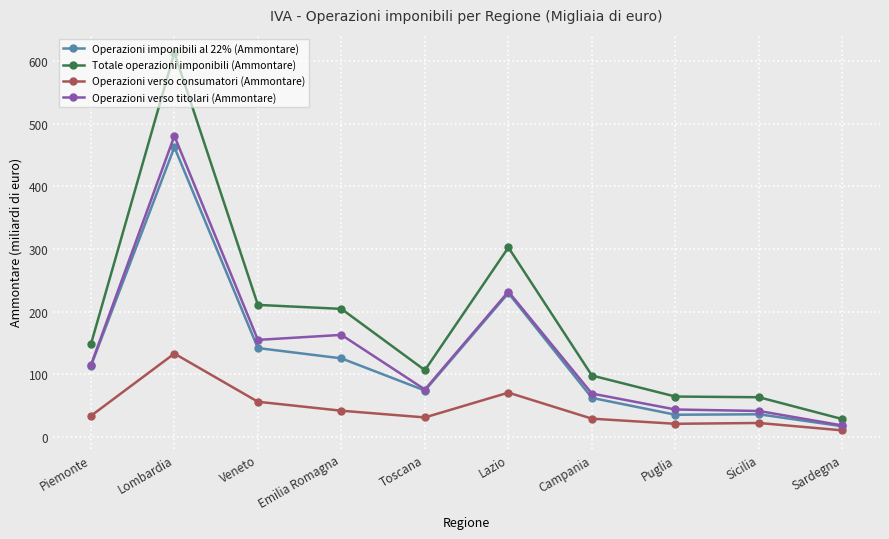

What is the label of the 2nd point from the right?

Sicilia